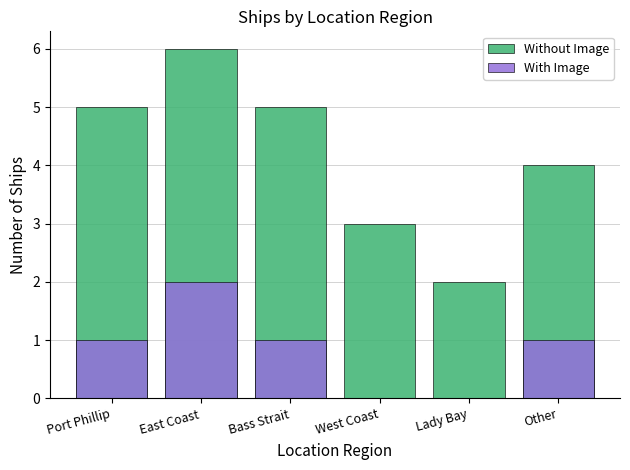

What is the difference between the With Image values at Lady Bay and Bass Strait?

1